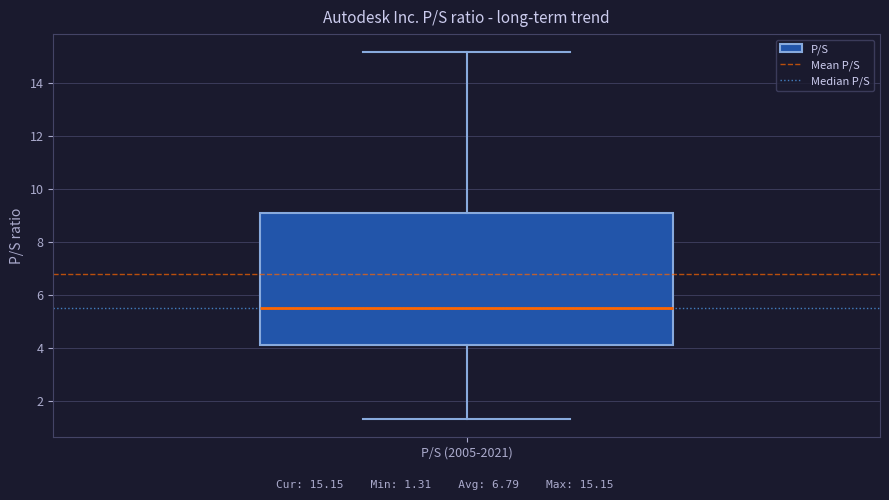

Transcribe this box plot: give where the median line is, the range the box spans, and where the two whiskers end, as read against the y-axis. The values are not printed on the chart, so give them approximately, as read against the axis.

median 5.6, box 4.2 to 9.0, whiskers 1.4 to 15.2